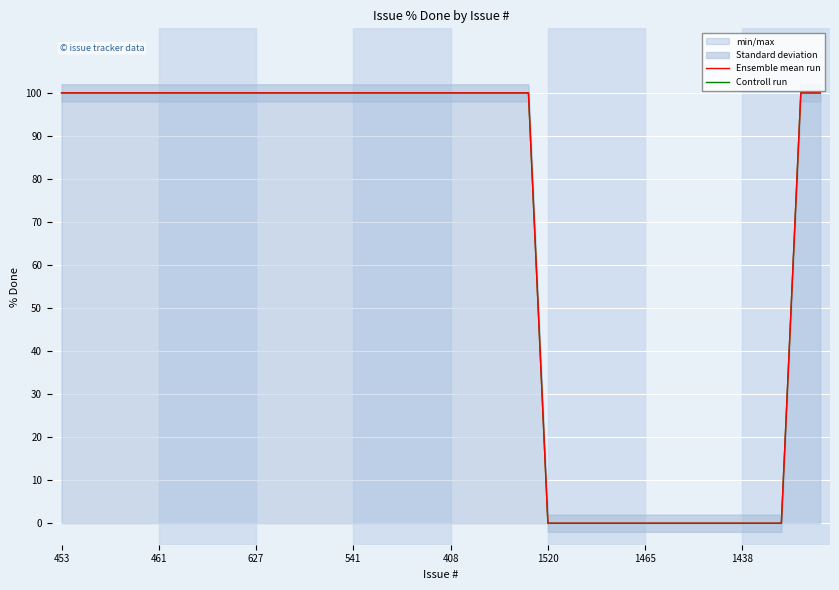

True or false: Ensemble mean run and Controll run intersect in this chart.

False